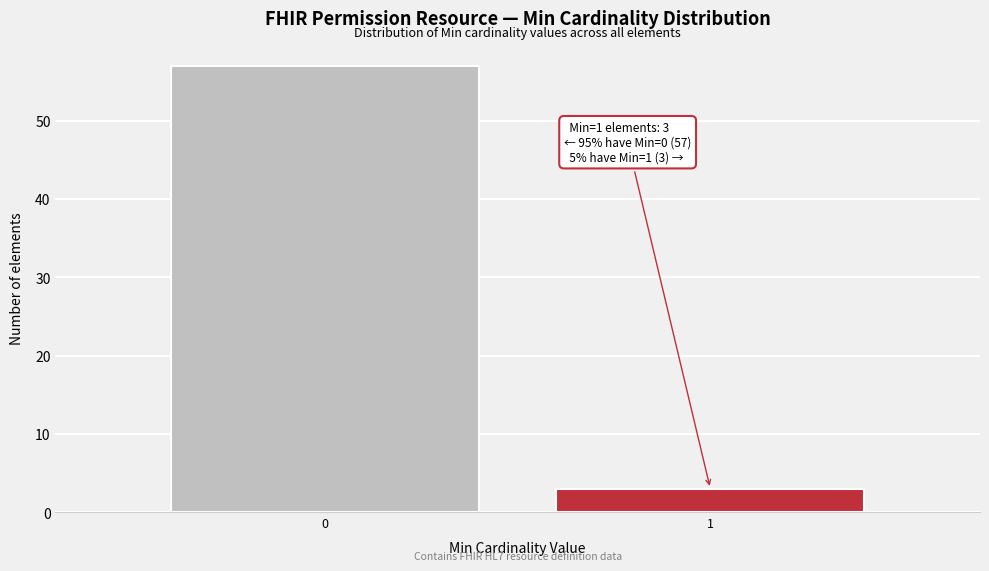

Reading left to right, transcribe all the data shown in this chart.

0=57	1=3